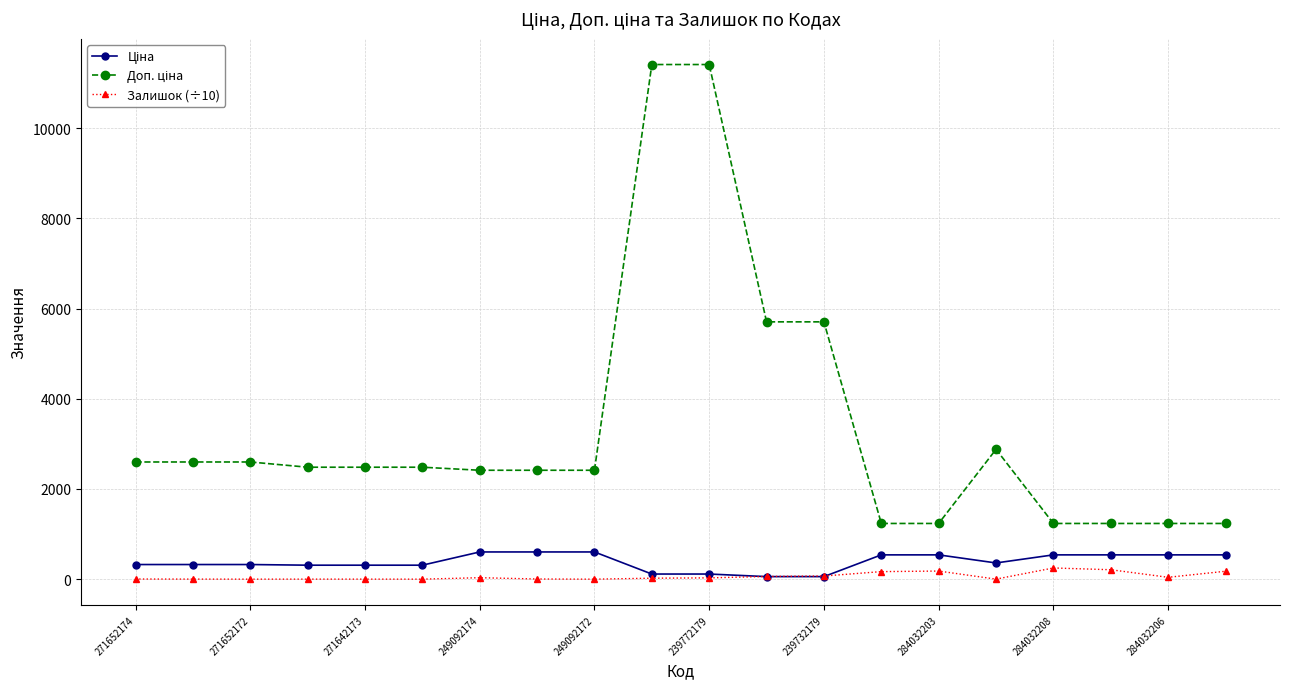

True or false: Залишок (÷10) has more than 1 interior local peaks.

True